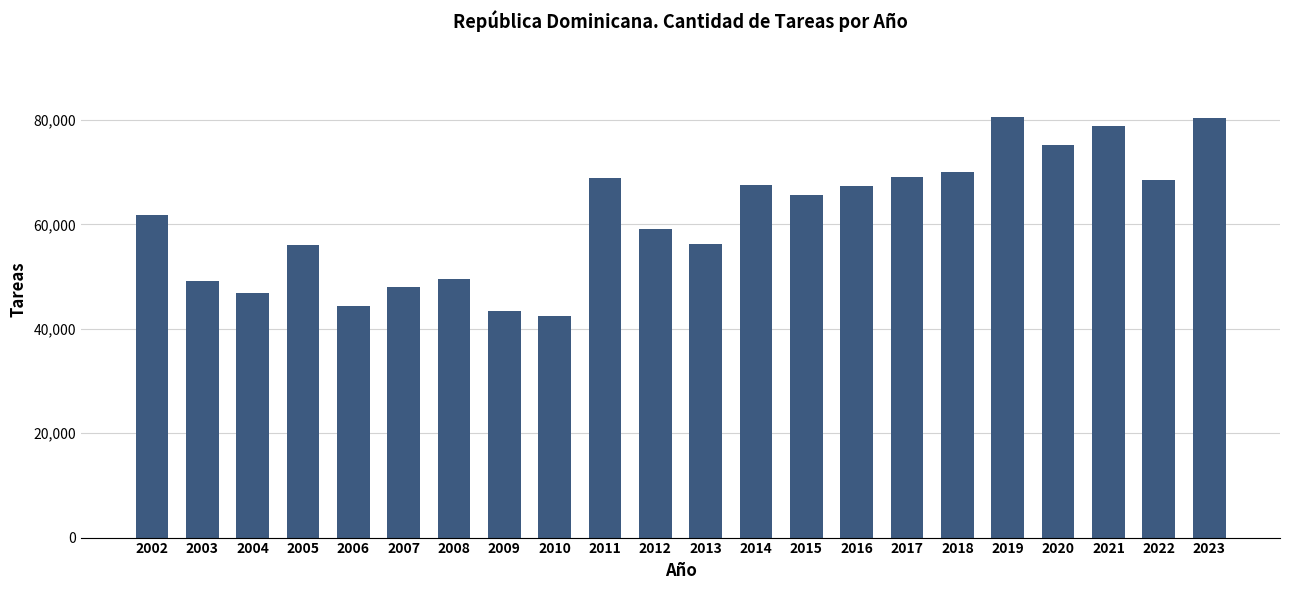

What is the smallest value displayed?

42397.0